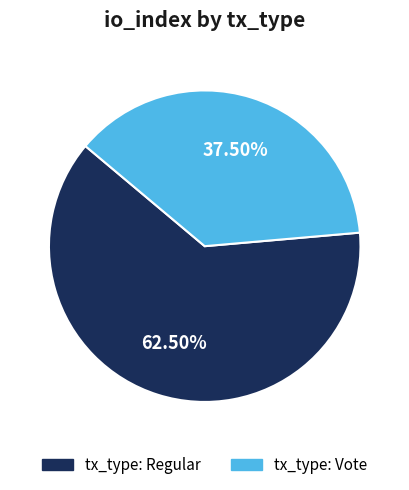

To the nearest percent, what is the difference between the tx_type: Regular and tx_type: Vote slice percentages?

25%